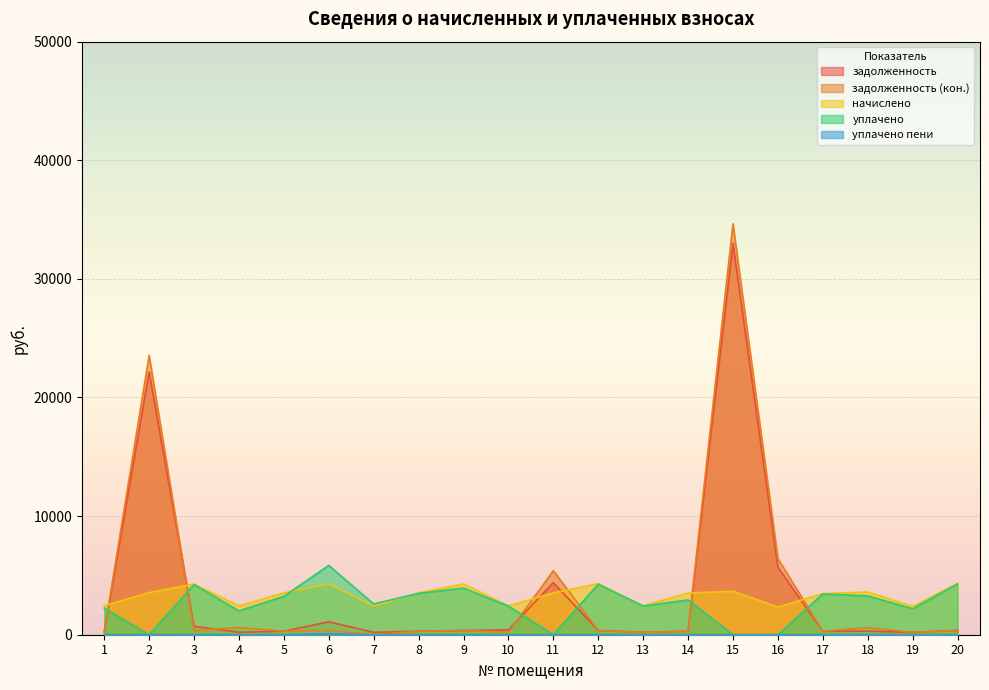

What value does the задолженность (кон.) series have at 11?

5395.1